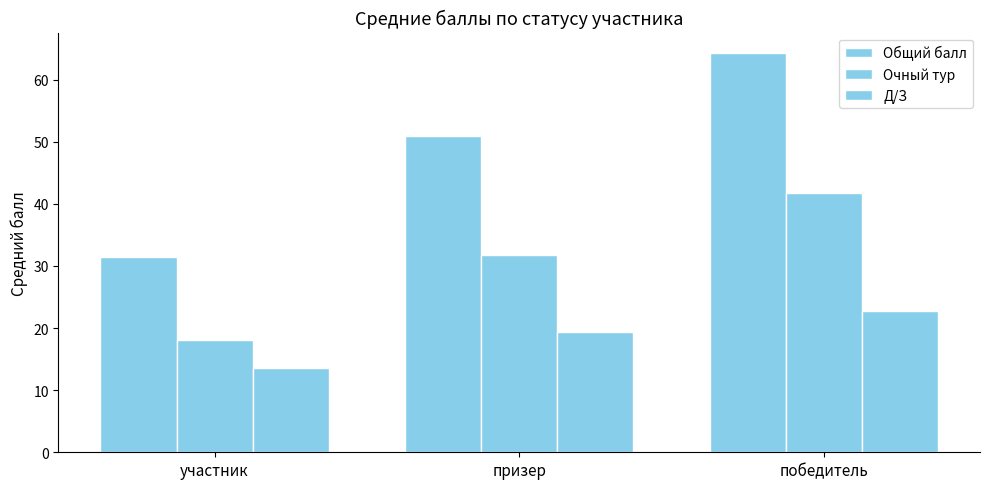

How many groups of bars are there?

3